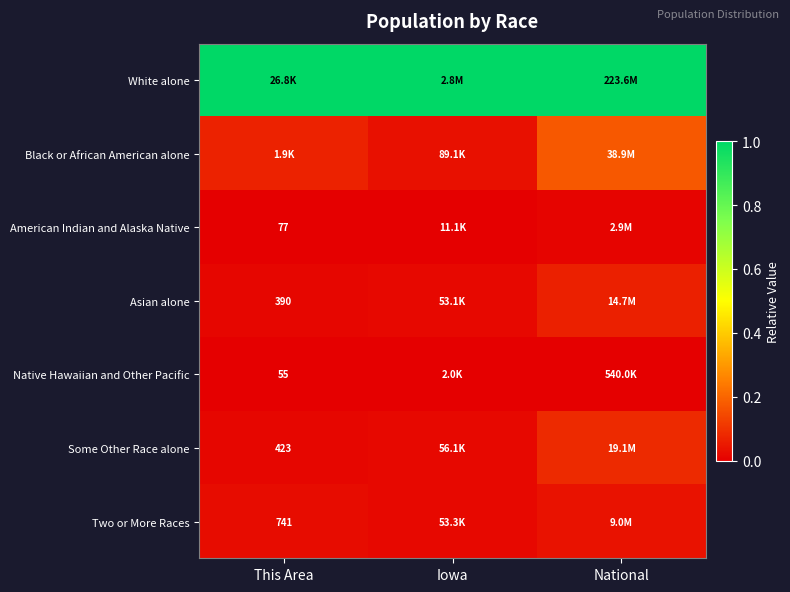

The value of Native Hawaiian and Other Pacific at Iowa is 0.0. True or false?

True